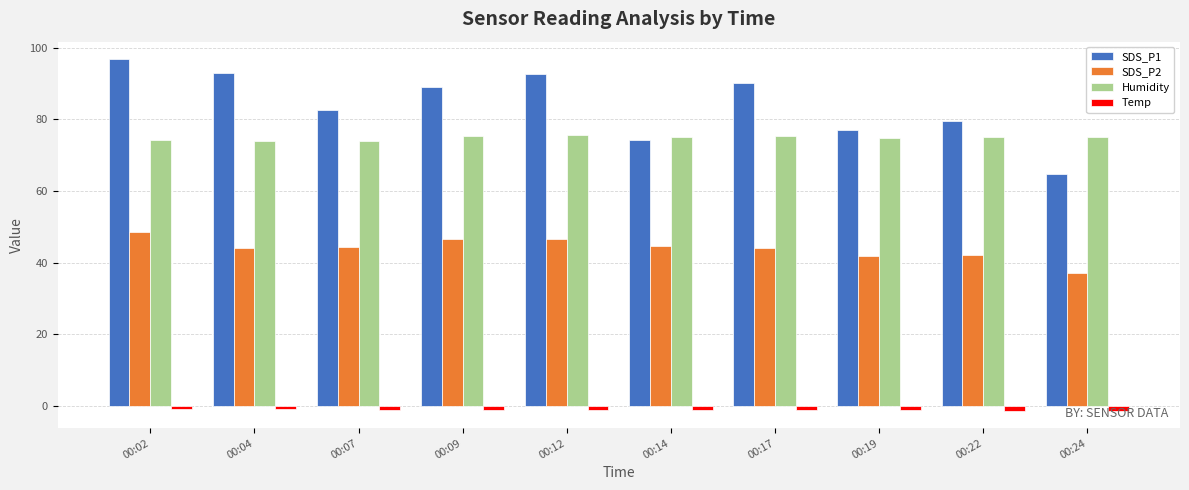

Which series has the widest spread of values?

SDS_P1